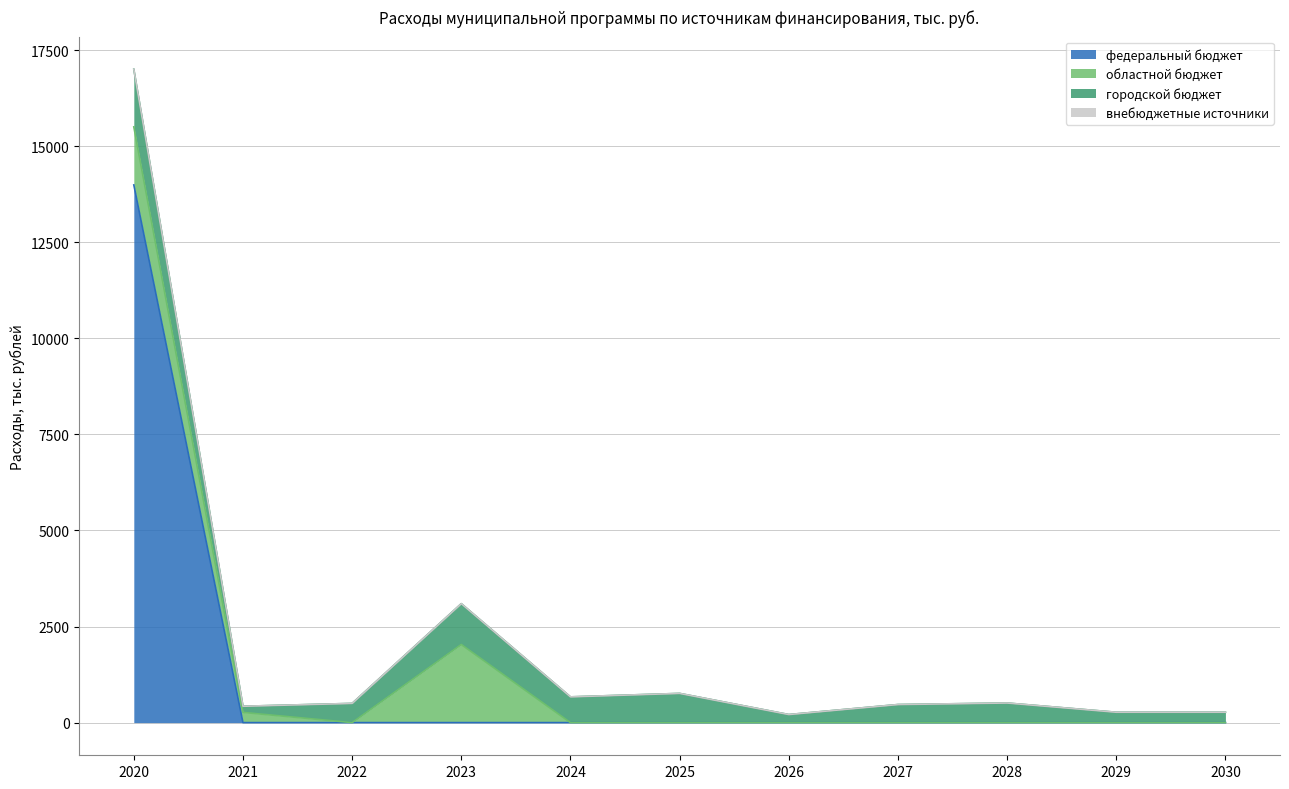

What are all the series names shown in the legend?

федеральный бюджет, областной бюджет, городской бюджет, внебюджетные источники